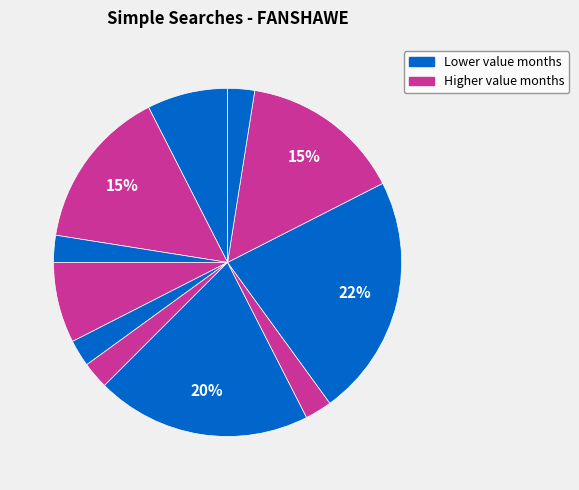

How many segments does this pie chart have?

11